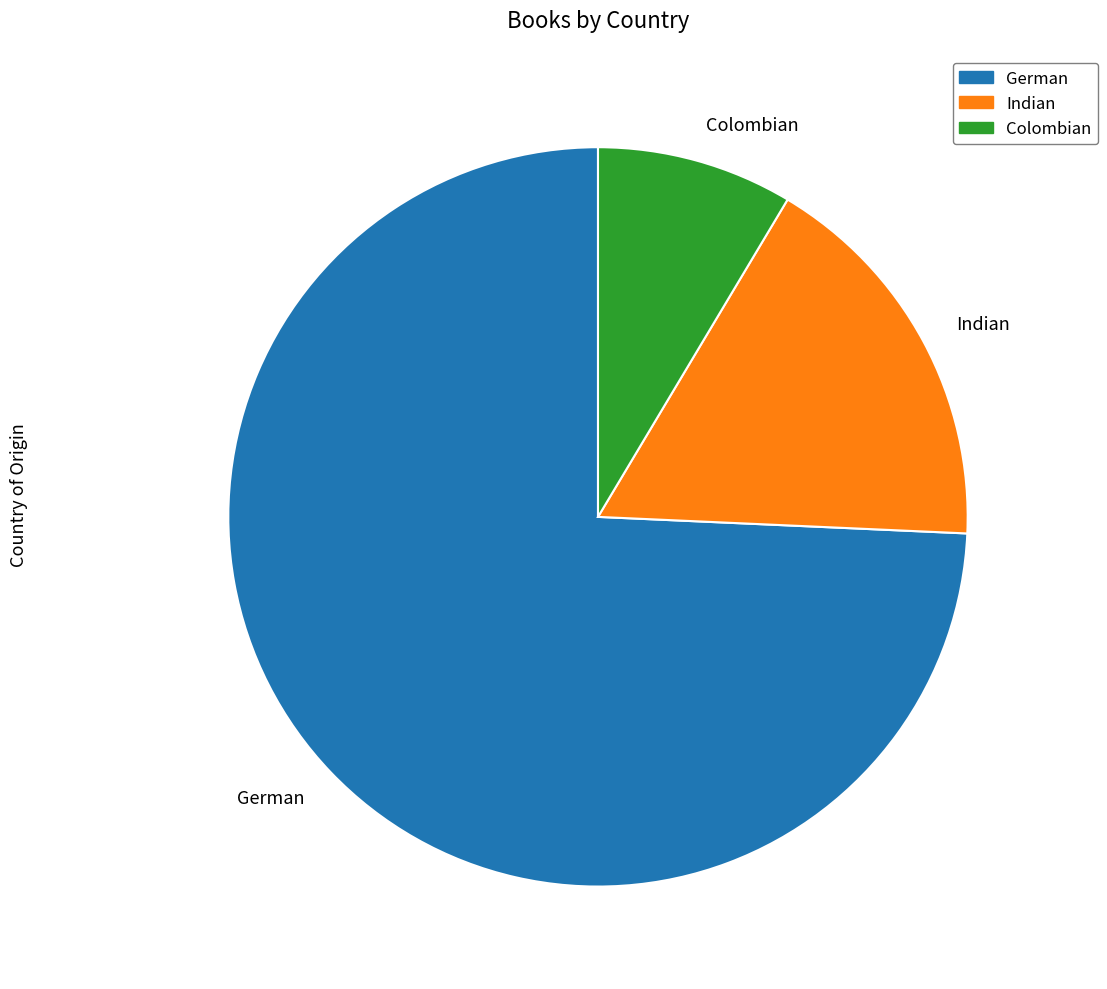

Count the number of slices in the pie.

3